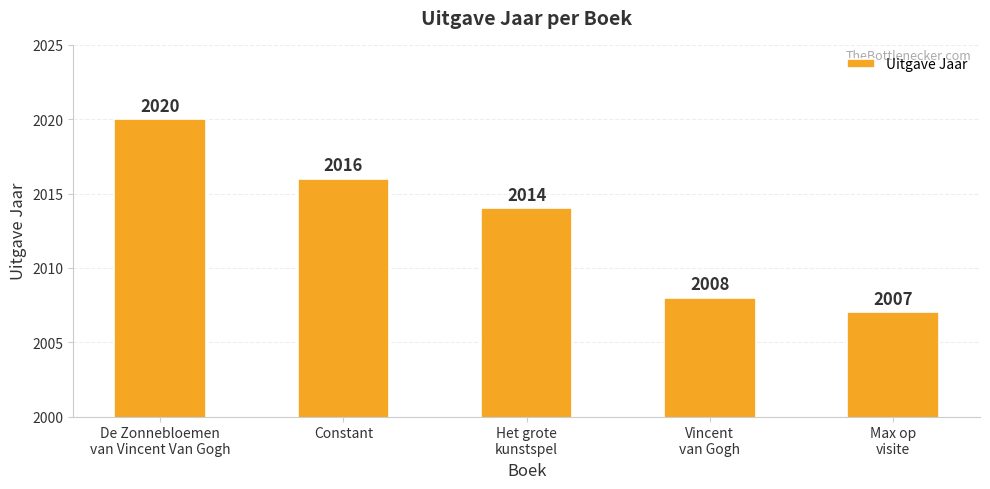

Rank the categories by value from lowest to highest.

Max op
visite, Vincent
van Gogh, Het grote
kunstspel, Constant, De Zonnebloemen
van Vincent Van Gogh